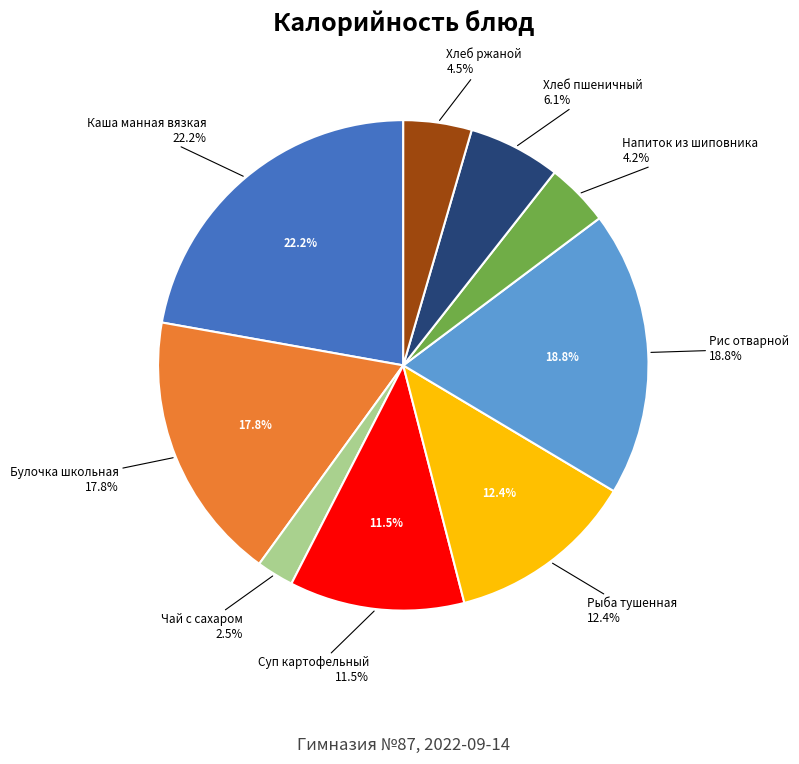

The Хлеб ржаной slice represents 1% of the pie. True or false?

False